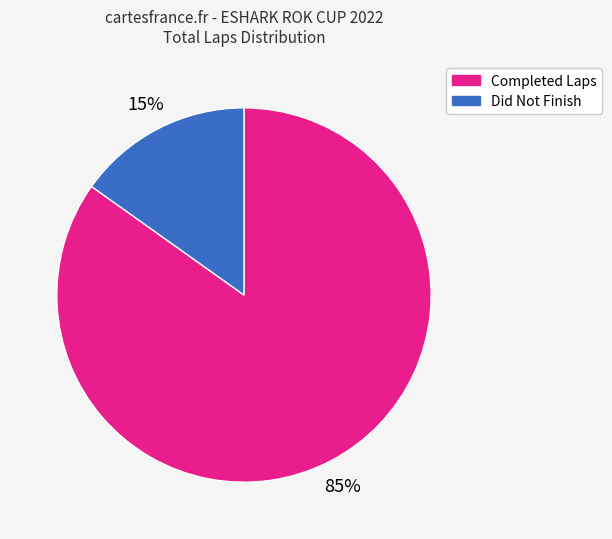

Between Did Not Finish and Completed Laps, which is larger?

Completed Laps